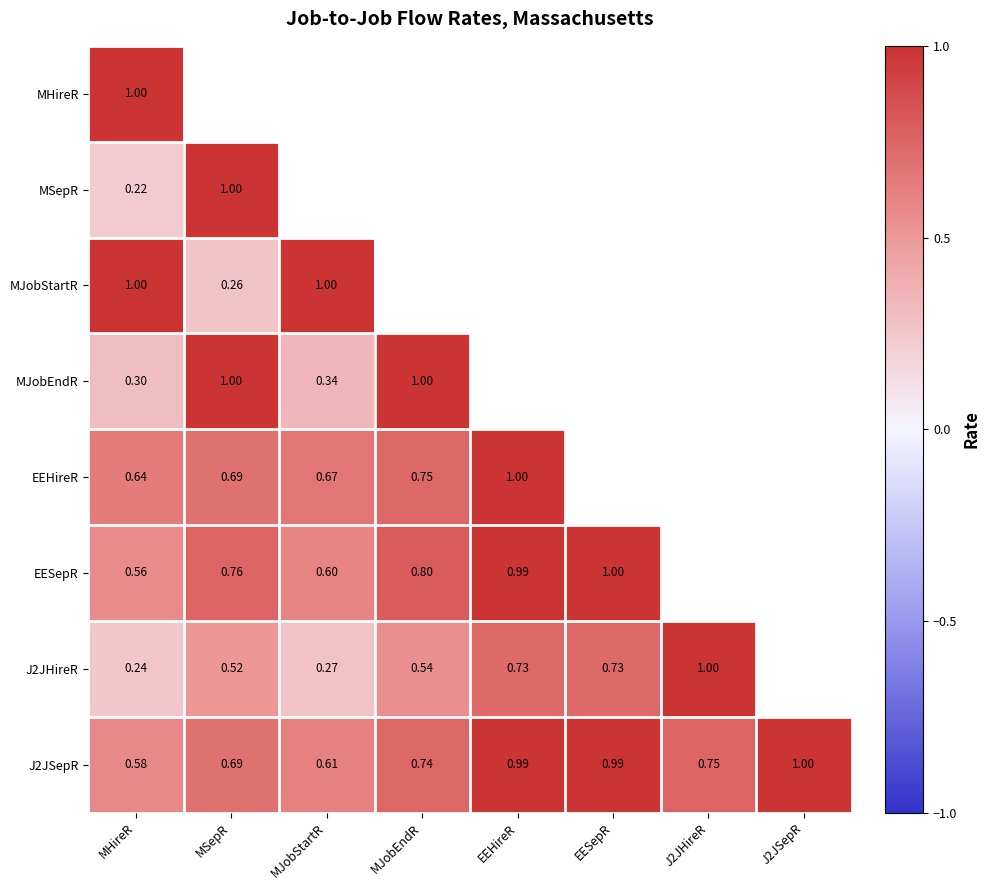

Where is J2JSepR nearest to the value 0?

MHireR